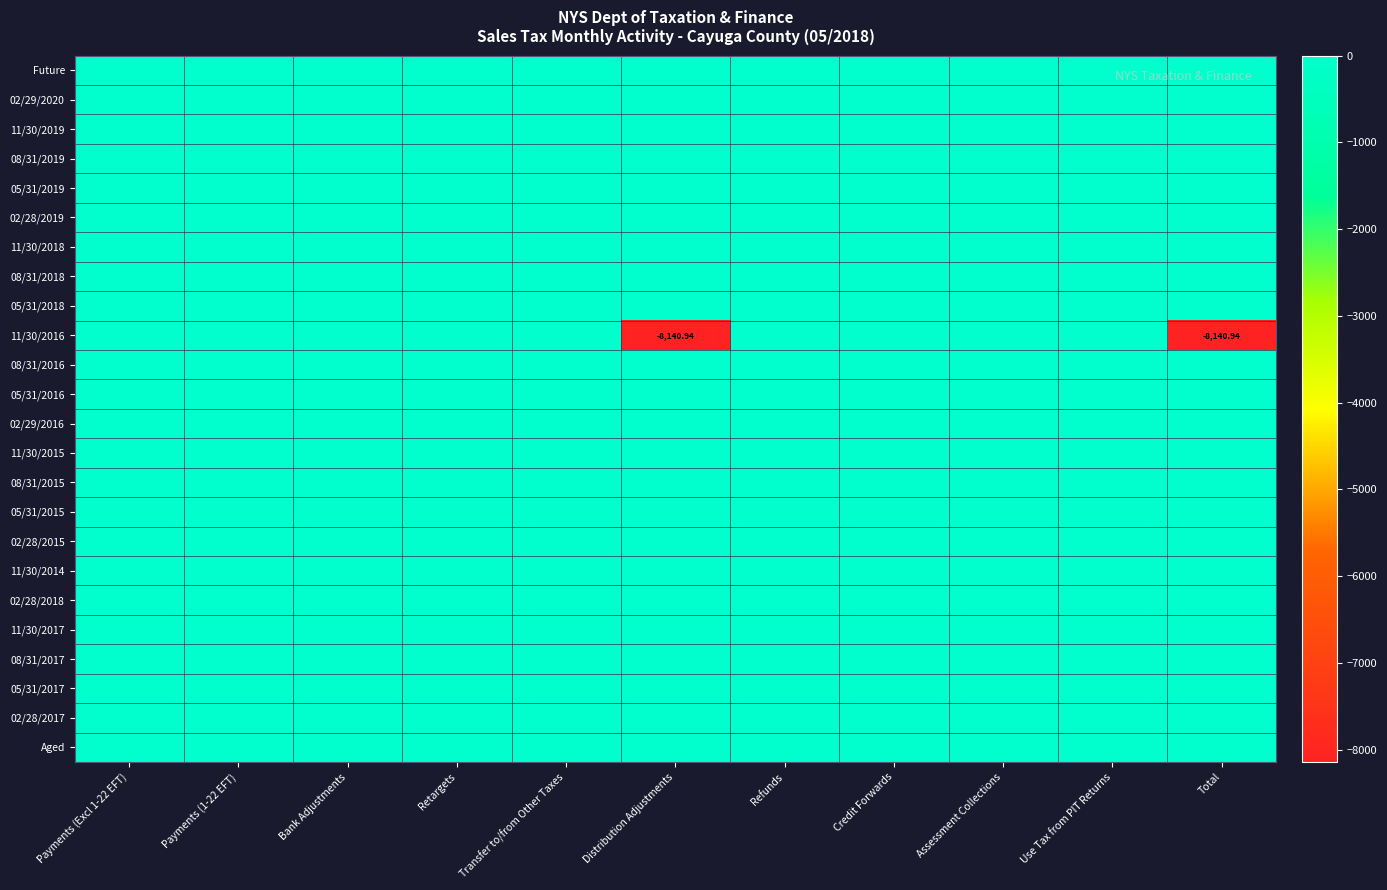

The value of 08/31/2018 at Retargets is 0.0. True or false?

True